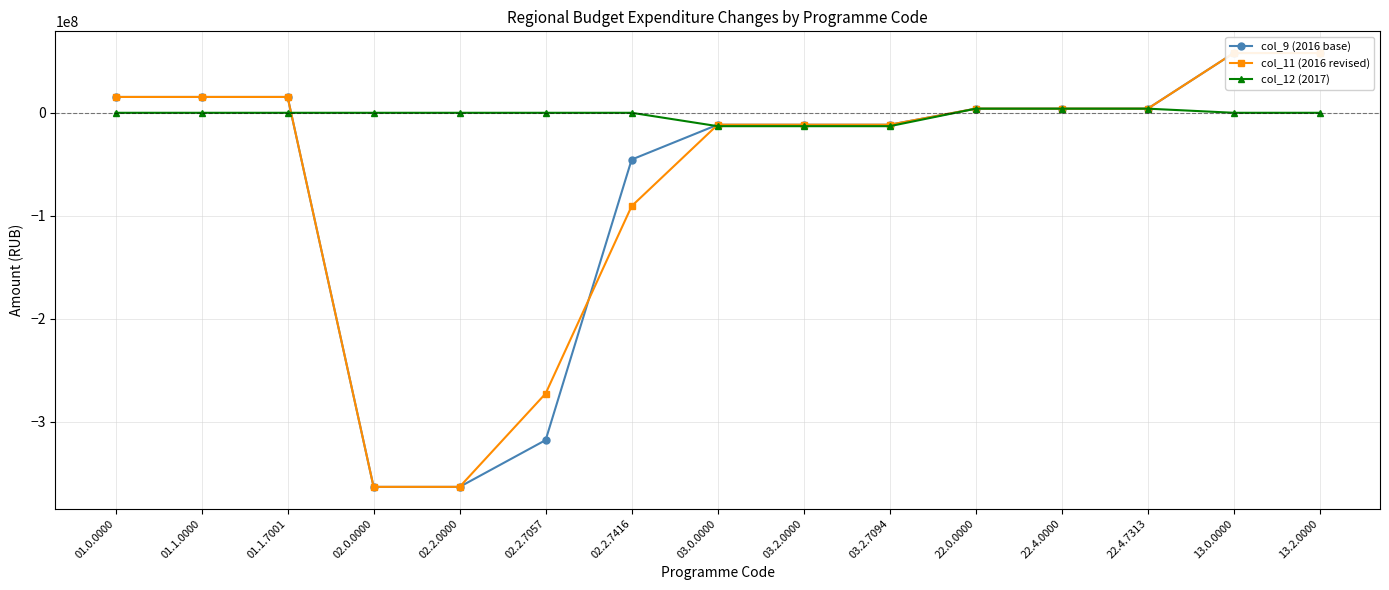

Reading left to right, transcribe all the data shown in this chart.

col_9 (2016 base): 15362487	15362487	15362487	-363068690	-363068690	-317668690	-45400000	-11592179	-11592179	-11592179	4000000	4000000	4000000	58000000	58000000
col_11 (2016 revised): 15362487	15362487	15362487	-363068690	-363068690	-272474133	-90594557	-11592179	-11592179	-11592179	4000000	4000000	4000000	58000000	58000000
col_12 (2017): 0	0	0	0	0	0	0	-13000000	-13000000	-13000000	4000000	4000000	4000000	0	0